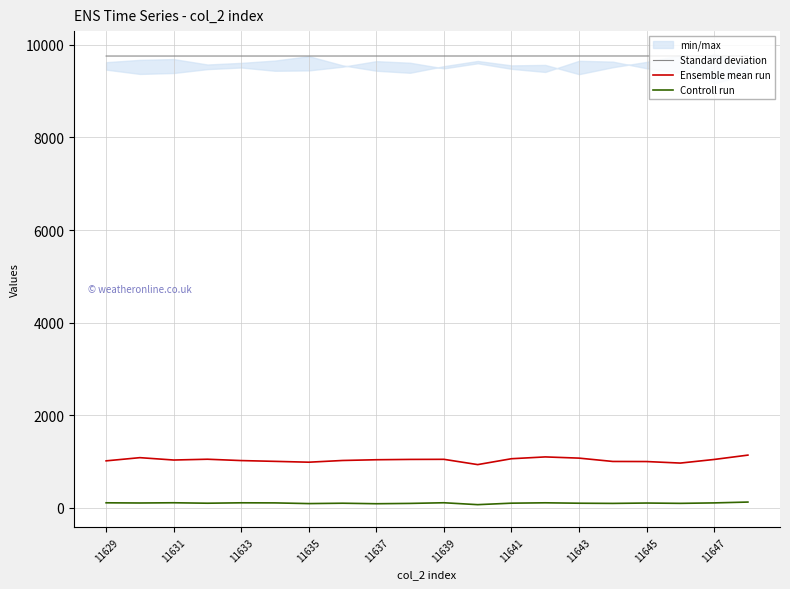

Reading left to right, what are all the values shown in this chart?

Standard deviation: 9757.8	9757.8	9757.9	9758.0	9758.0	9758.1	9758.2	9758.2	9758.3	9758.4	9758.4	9758.5	9758.6	9758.6	9758.7	9758.8	9758.8	9758.9	9759.0	9759.0
Ensemble mean run: 1015.0	1084.0	1033.0	1050.0	1021.0	1004.0	986.0	1023.0	1039.0	1046.0	1048.0	934.0	1061.0	1100.0	1074.0	1002.0	1000.0	967.0	1045.0	1139.0
Controll run: 109.0	105.0	110.0	100.0	109.0	107.0	92.0	100.0	89.0	96.0	110.0	69.0	101.0	109.0	100.0	96.0	104.0	97.0	107.0	125.0